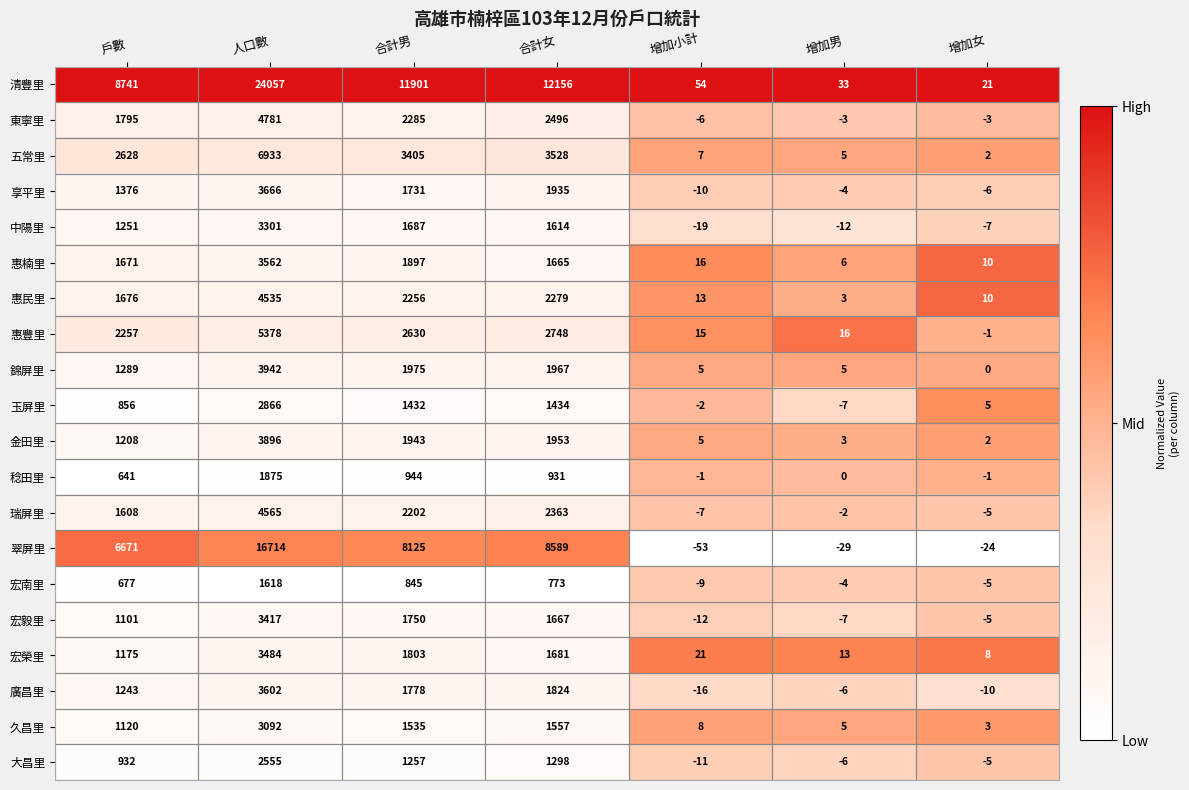

How many categories are shown in the chart?

7